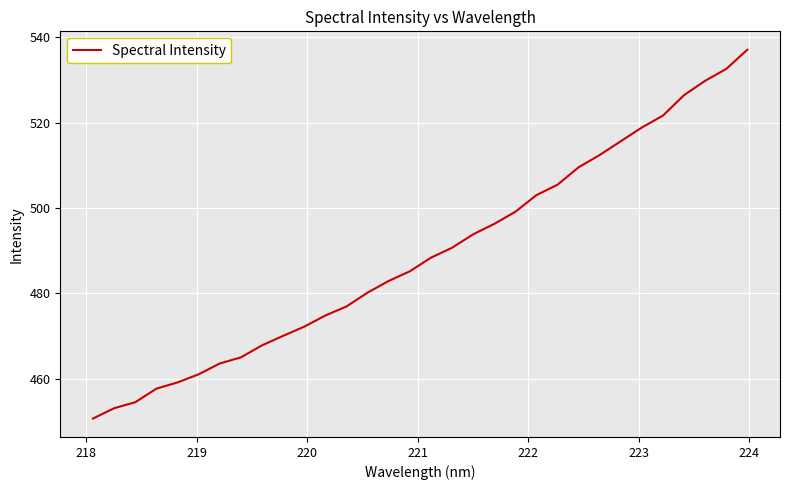

What is the greatest value displayed?

537.0